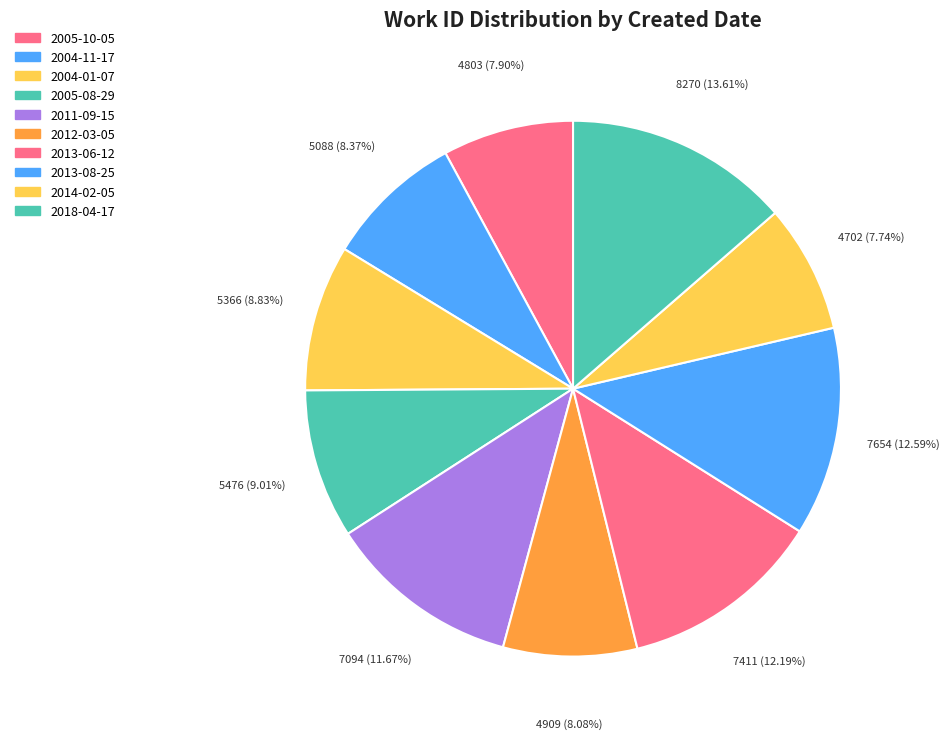

How many segments does this pie chart have?

10